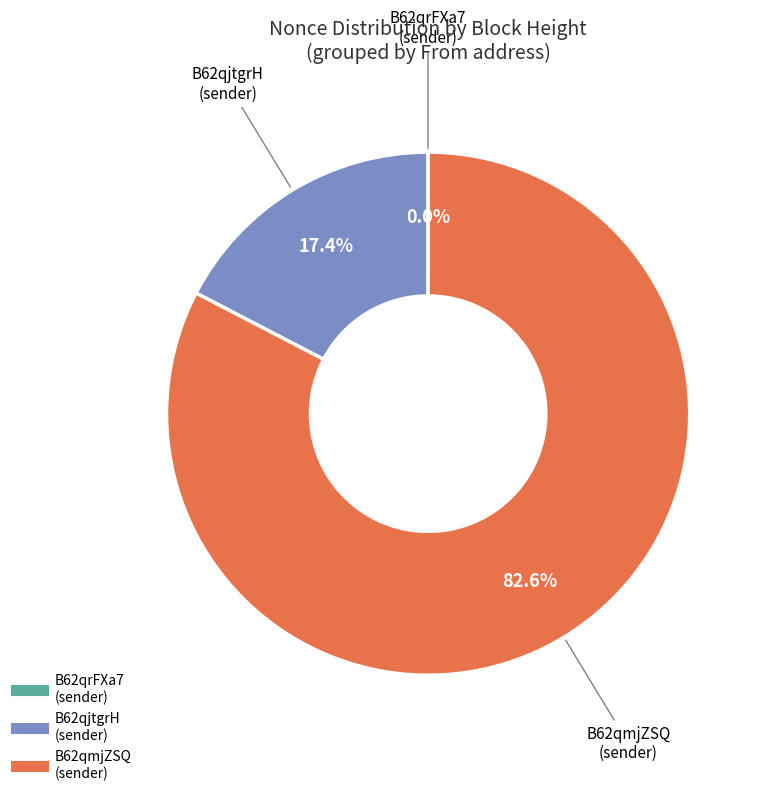

Is there any slice that represents more than half of the pie?

Yes